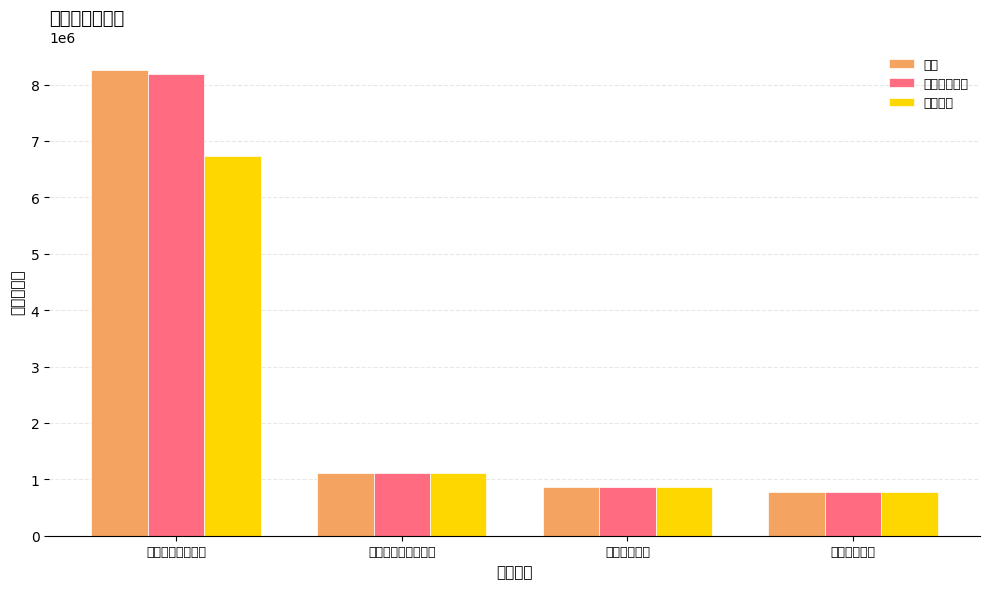

What is the label of the 2nd bar from the right?

卫生健康支出